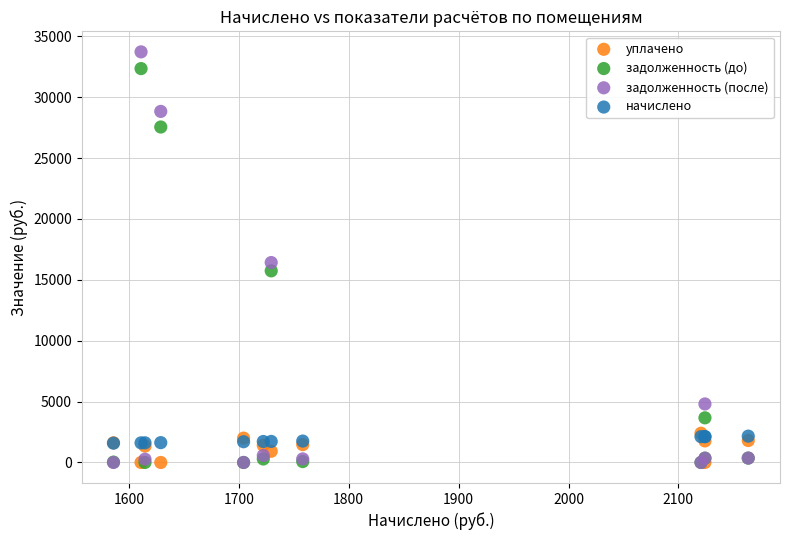

Across all series, what Y value is closest to 16864?

16421.7